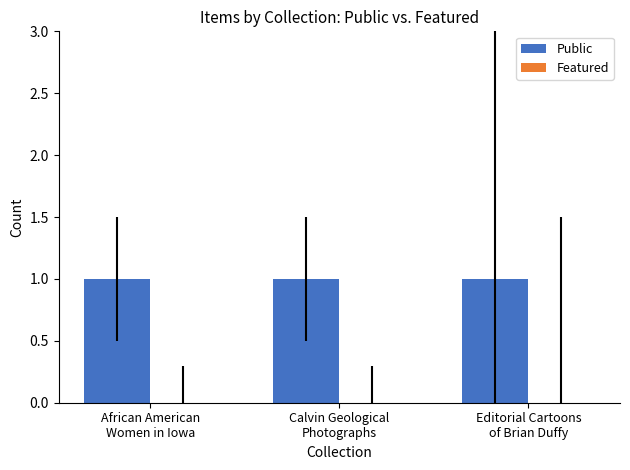

How many bars are there in each group?

2